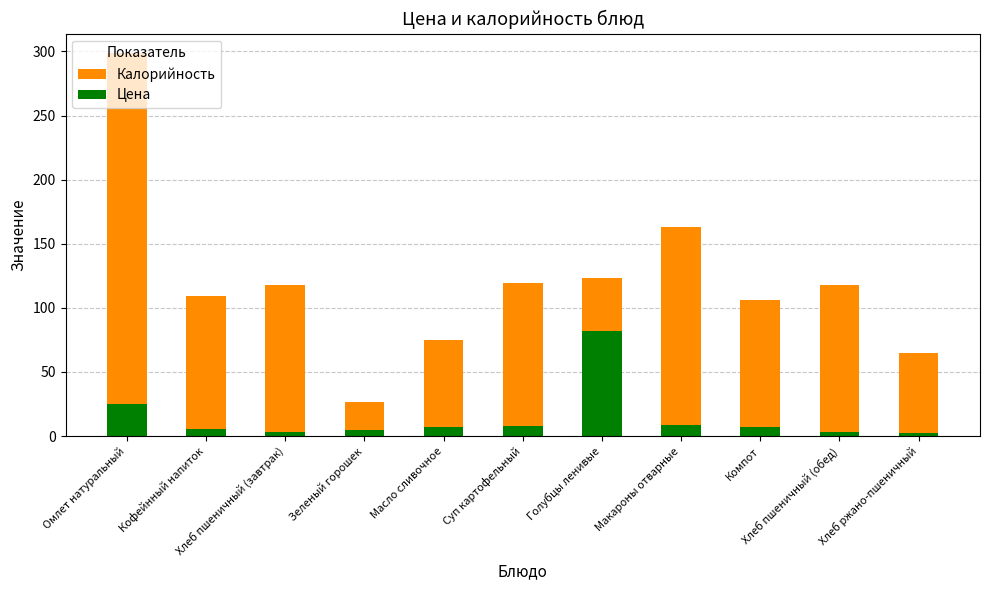

The value of Калорийность at Макароны отварные is 97.4. True or false?

False